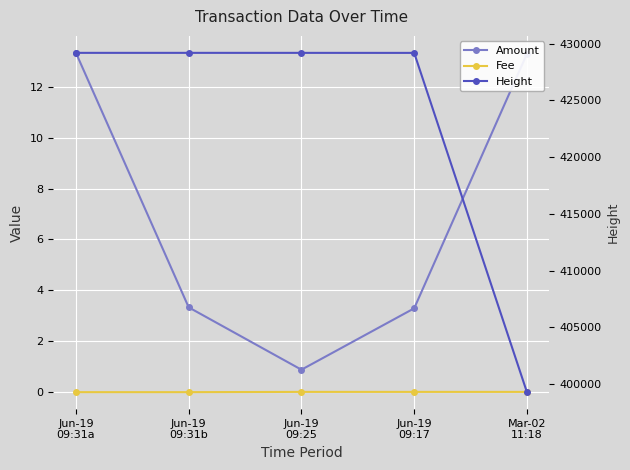

The value of Amount at Jun-19
09:17 is 4.4. True or false?

False